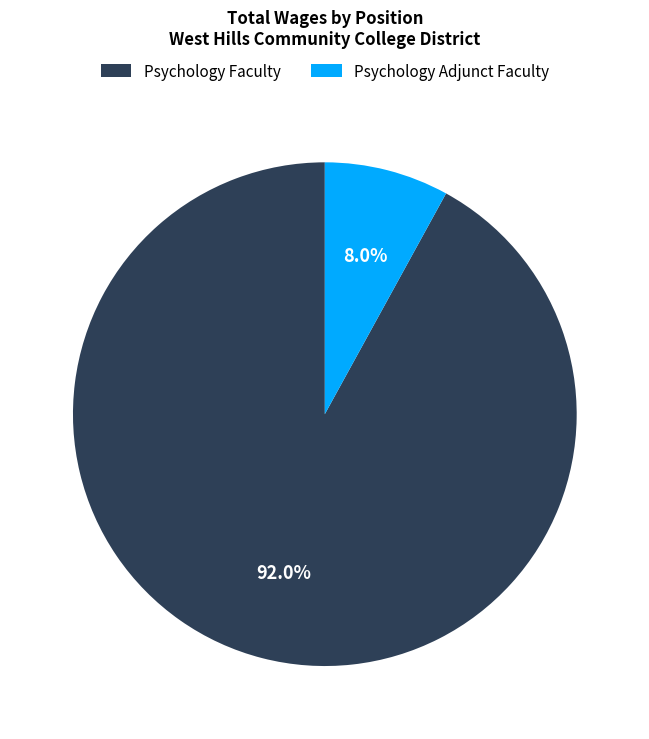

Between Psychology Faculty and Psychology Adjunct Faculty, which is larger?

Psychology Faculty